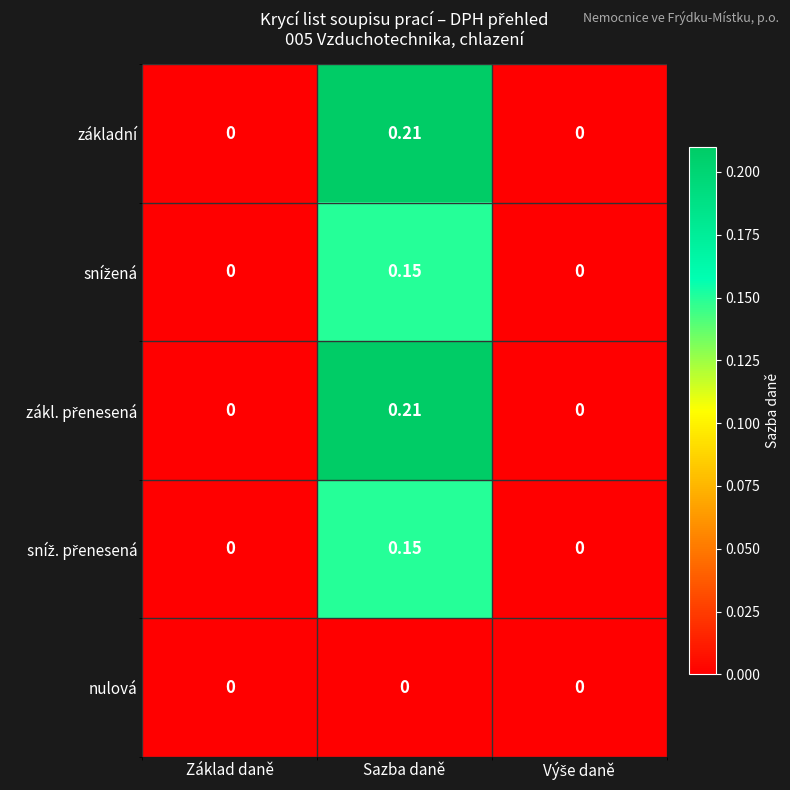

At which category does the chart reach its peak across all series?

Sazba daně